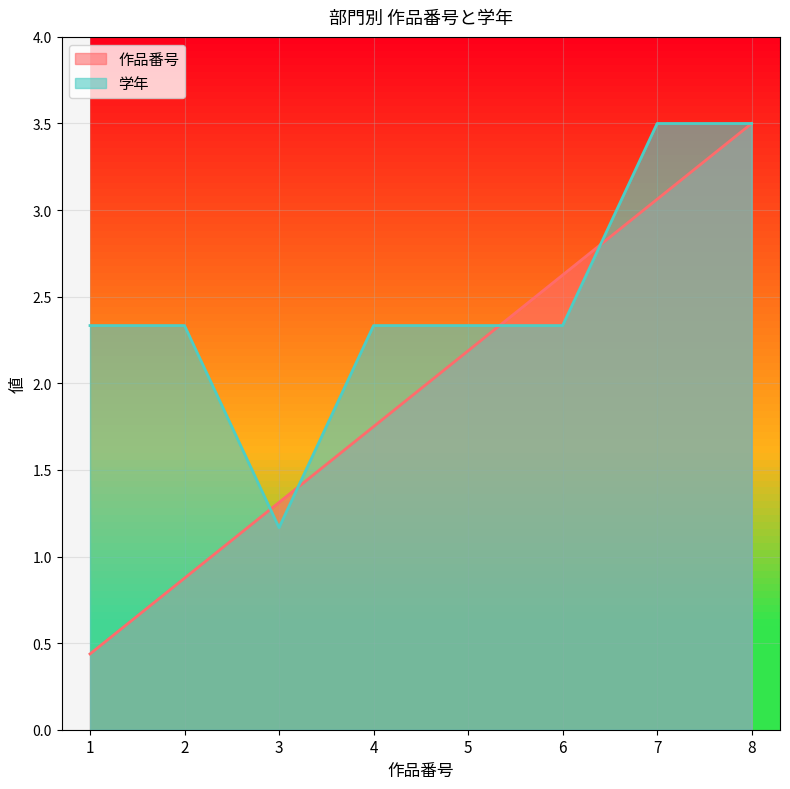

Reading left to right, what are all the values shown in this chart?

作品番号: 0.4	0.9	1.3	1.8	2.2	2.6	3.1	3.5
学年: 2.3	2.3	1.2	2.3	2.3	2.3	3.5	3.5